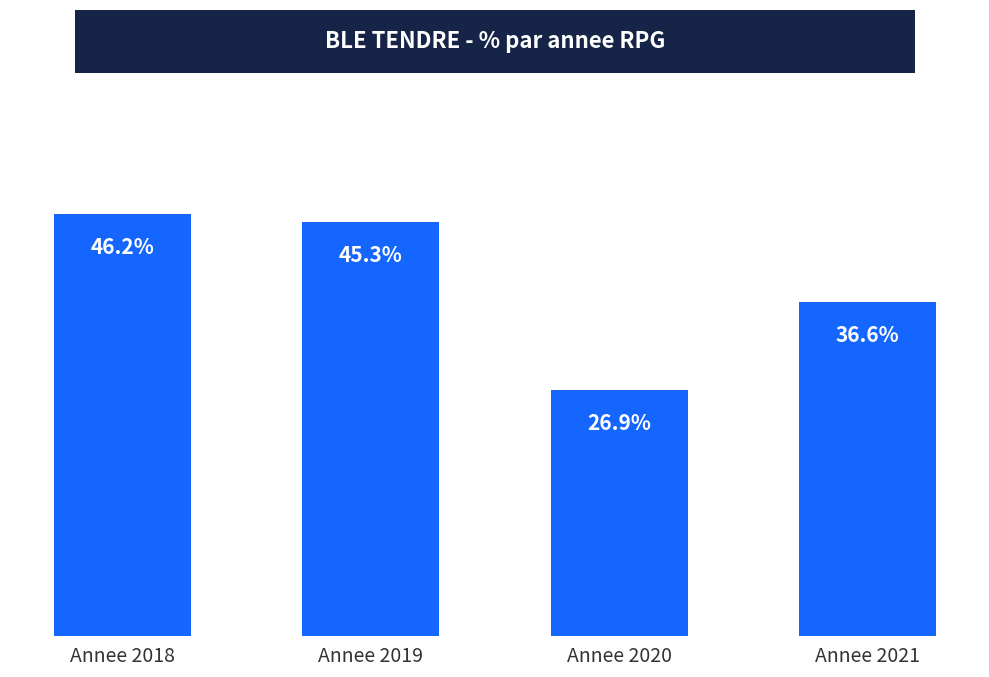

Where is the data nearest to the value 36?

Annee 2021